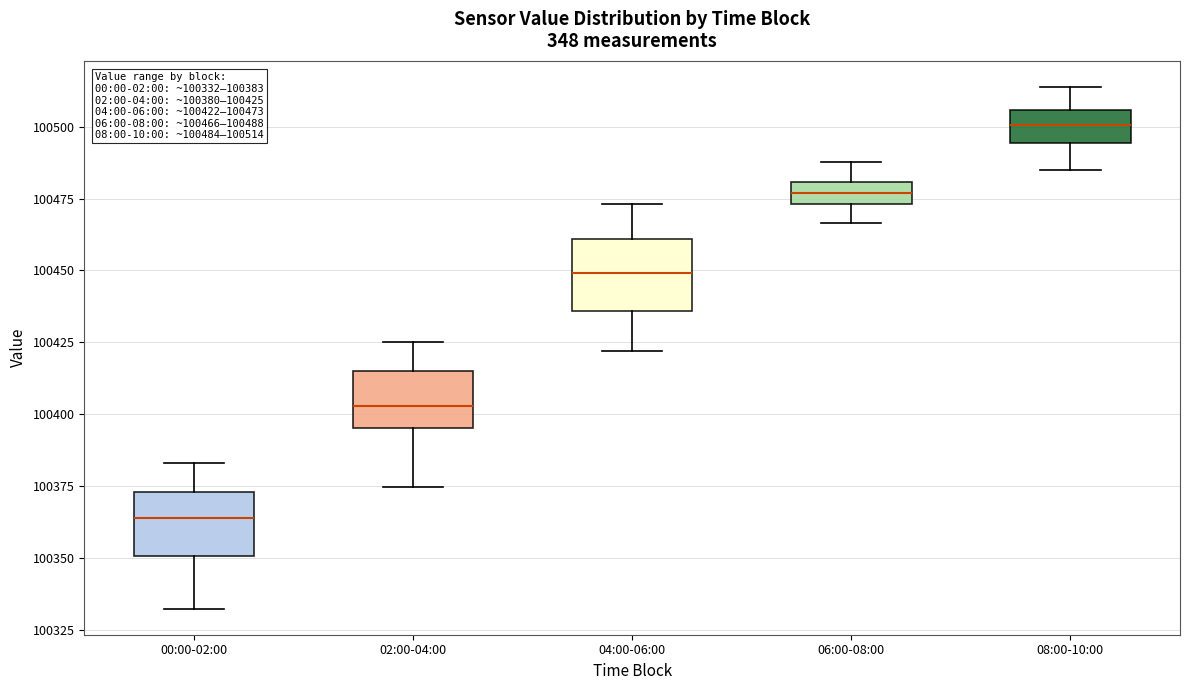

Which box's median line is the highest?

08:00-10:00